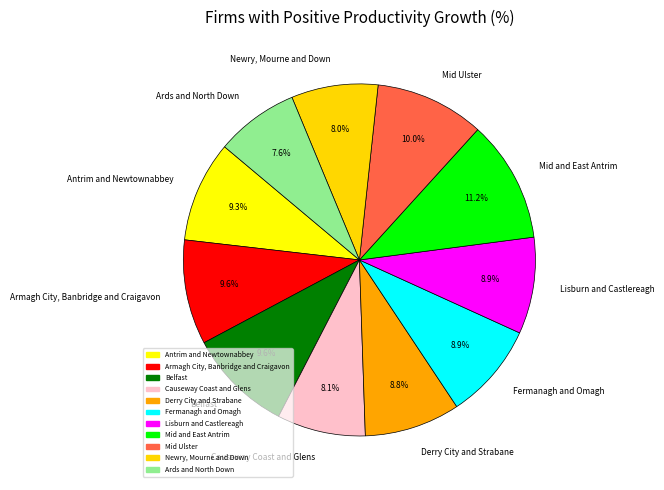

True or false: Mid Ulster accounts for 1% of the total.

False